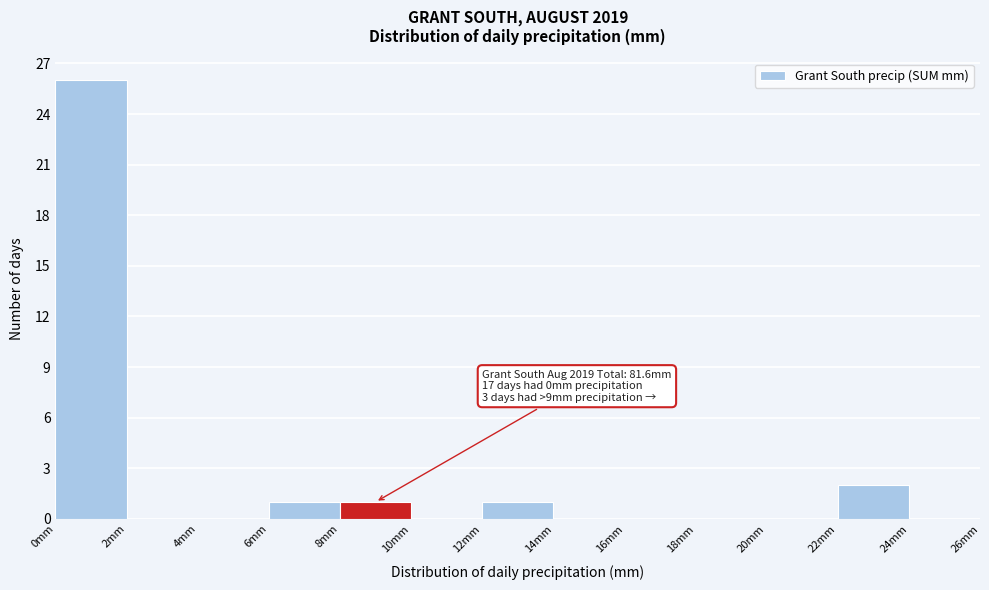

Which range on the x-axis has the tallest bar?

0 to 2